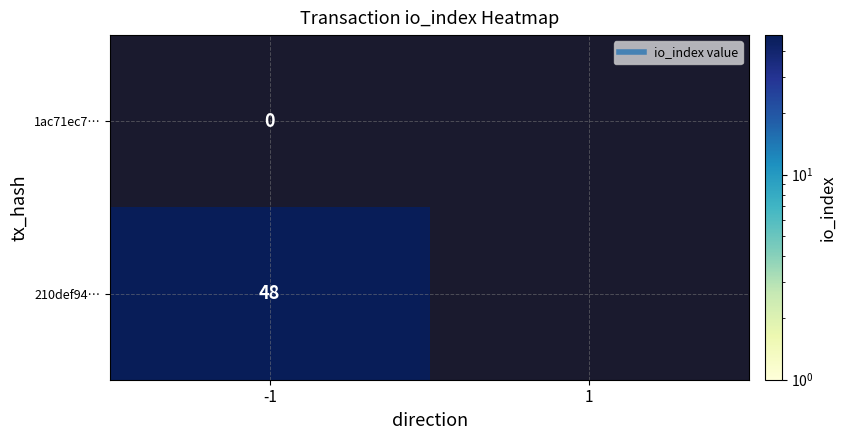

True or false: 210def94… has a value of 73.7 at -1.

False